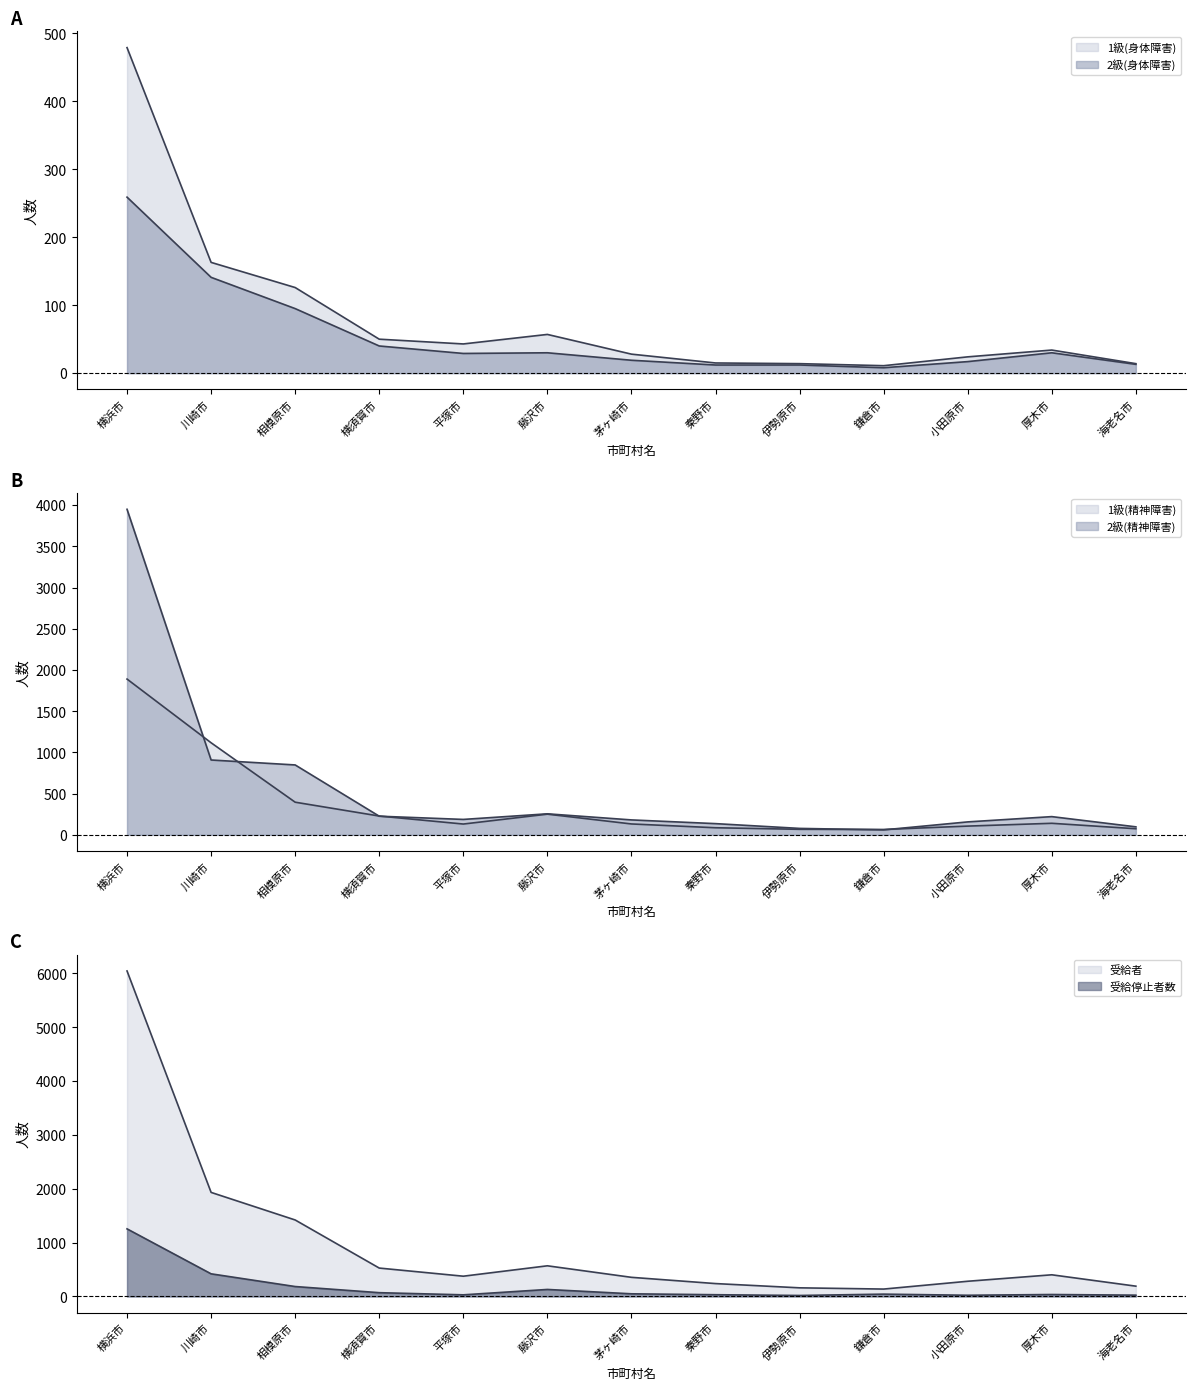

Between 横浜市 and 相模原市, which is larger?

横浜市